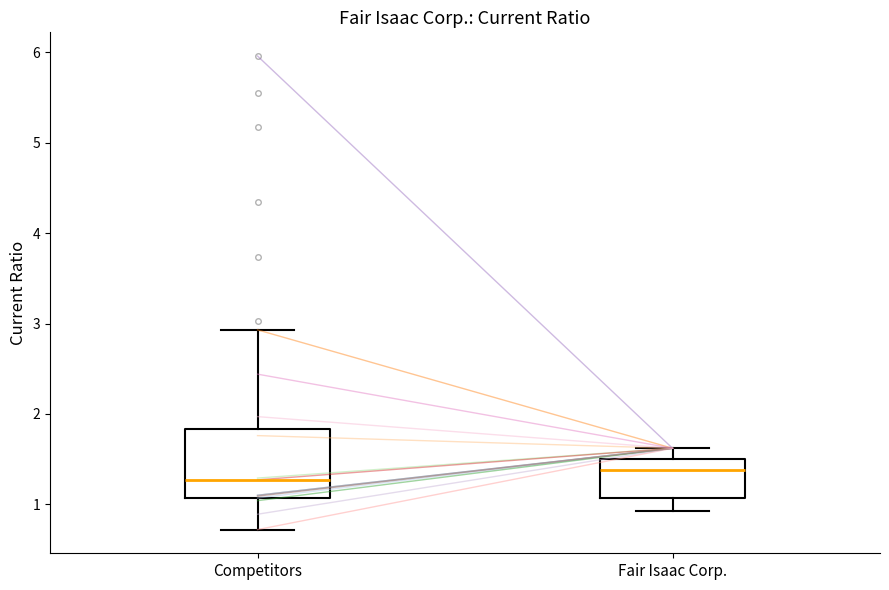

Reading left to right, read every box against the y-axis: the position of its median line, the range the box covers, and the ends of its whiskers. The values are not printed on the chart, so give them approximately, as read against the axis.

Competitors: median 1.3, box 1.1 to 1.8, whiskers 0.7 to 2.9
Fair Isaac Corp.: median 1.4, box 1.1 to 1.5, whiskers 0.9 to 1.6